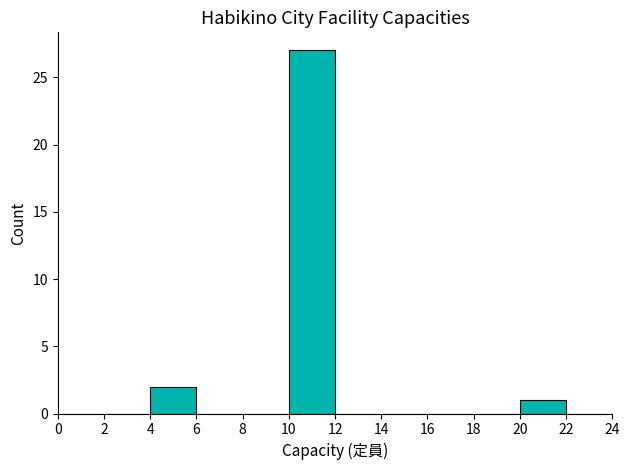

Reading left to right, list every bar in this chart as the range it spans on the x-axis followed by its height. The values are not printed on the chart, so give them approximately, as read against the axis.

0 to 2: 0
2 to 4: 0
4 to 6: 2
6 to 8: 0
8 to 10: 0
10 to 12: 27
12 to 14: 0
14 to 16: 0
16 to 18: 0
18 to 20: 0
20 to 22: 1
22 to 24: 0